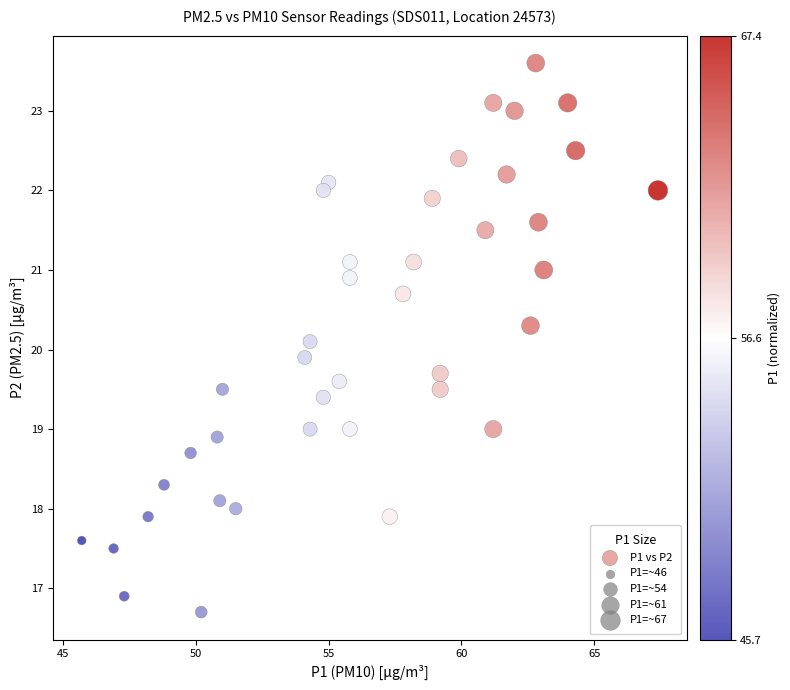

What is the range of X values (max minus min)?

21.7